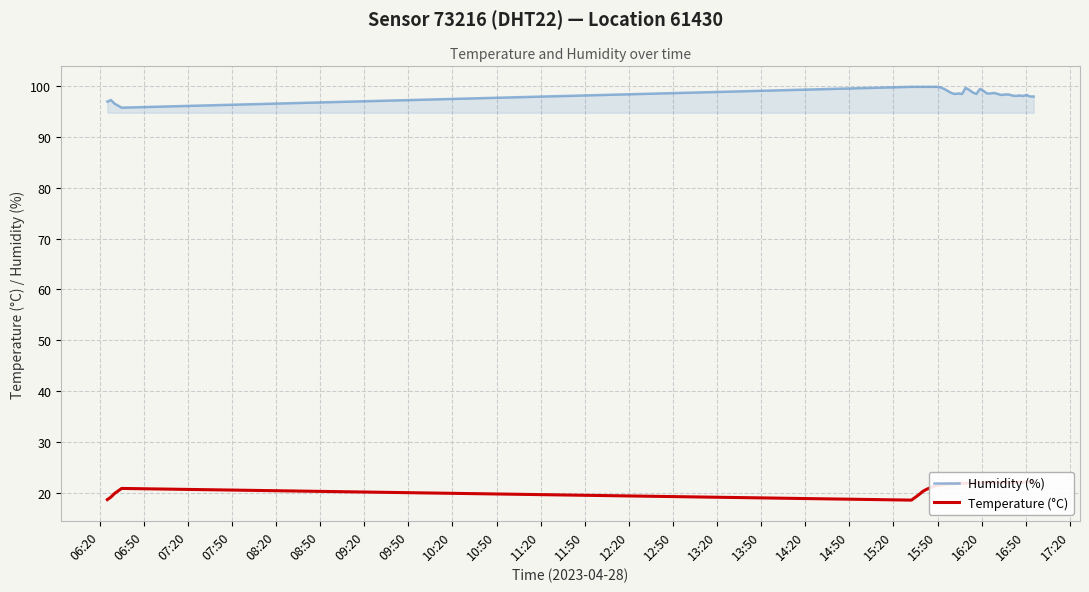

What is the minimum value for Humidity (%)?

95.8